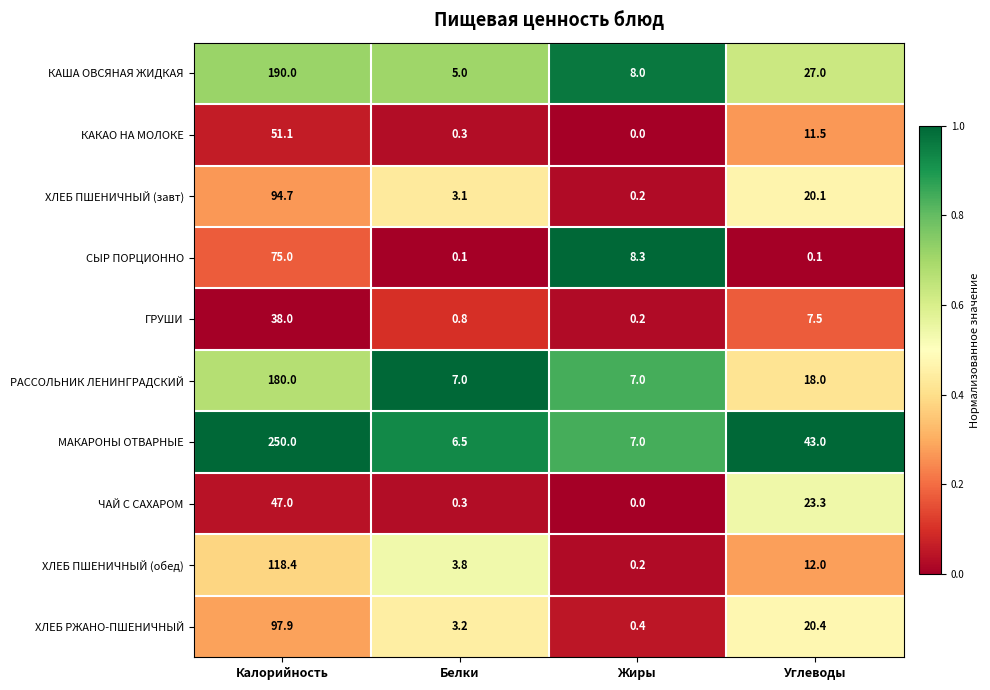

Which series has the largest total across all categories?

МАКАРОНЫ ОТВАРНЫЕ